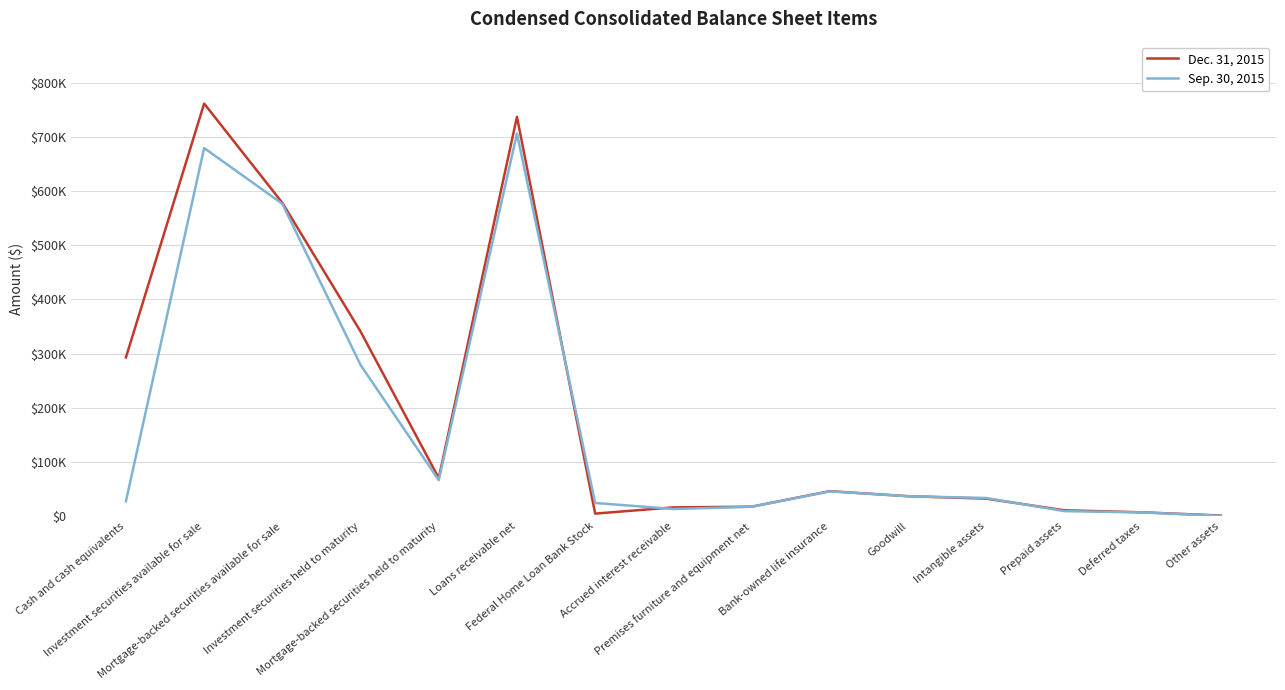

The Dec. 31, 2015 series shows 1239 at Other assets. True or false?

True